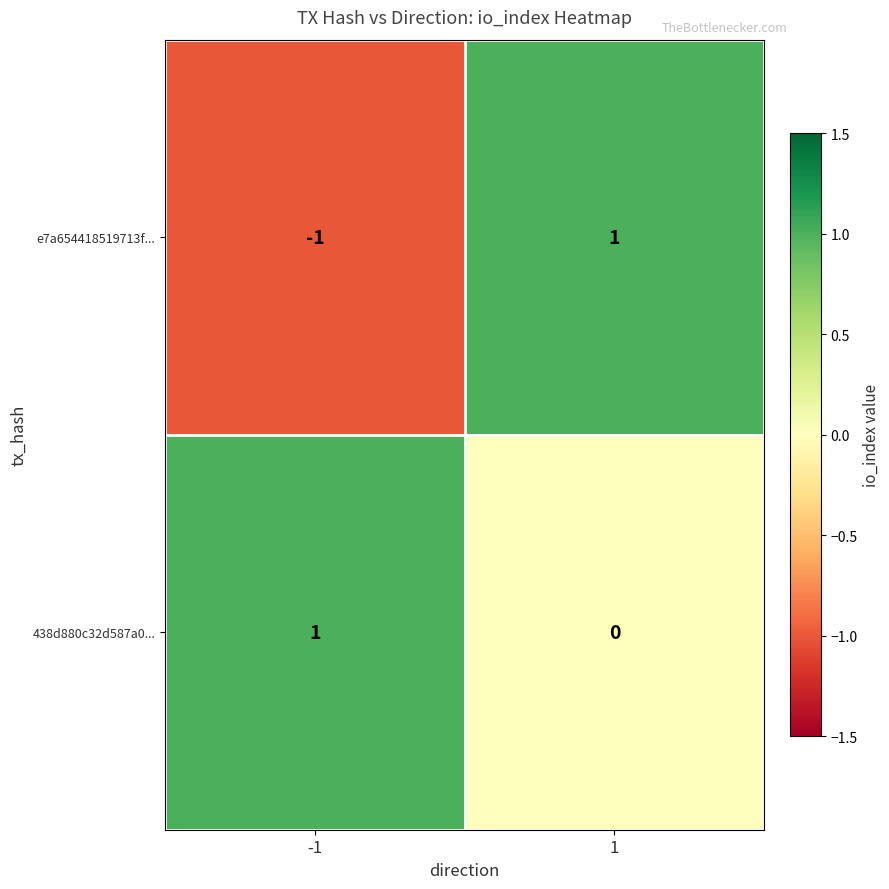

Is the value of e7a654418519713f... at -1 greater than the value of 438d880c32d587a0... at 1?

No